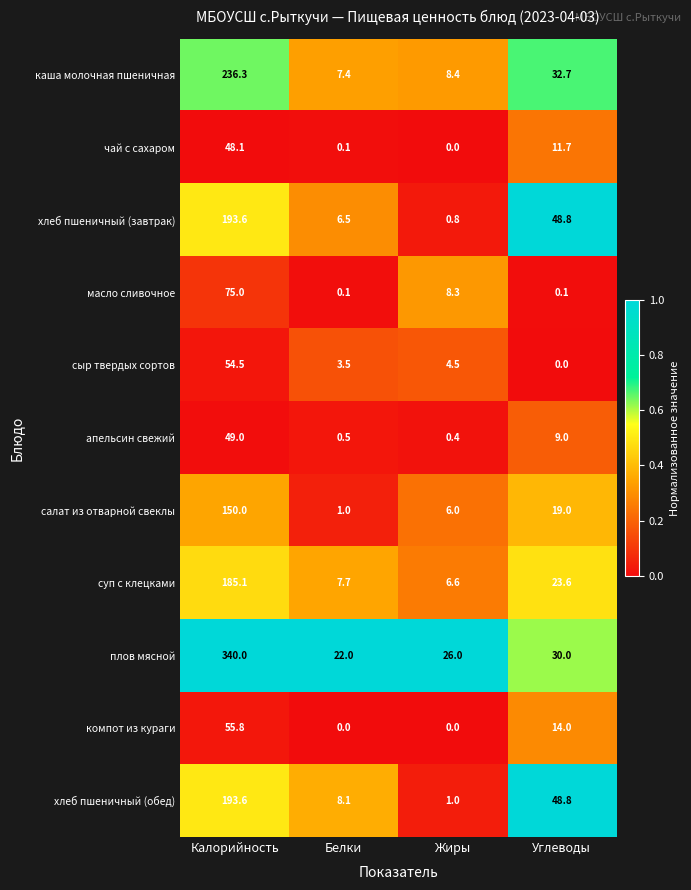

What is the difference between the сыр твердых сортов values at Жиры and Углеводы?

4.5